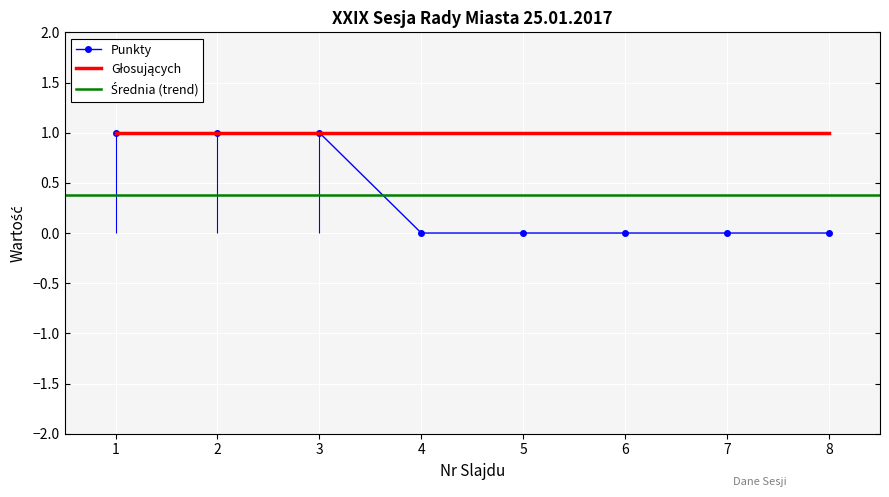

What is the difference between the second highest and second lowest values?

1